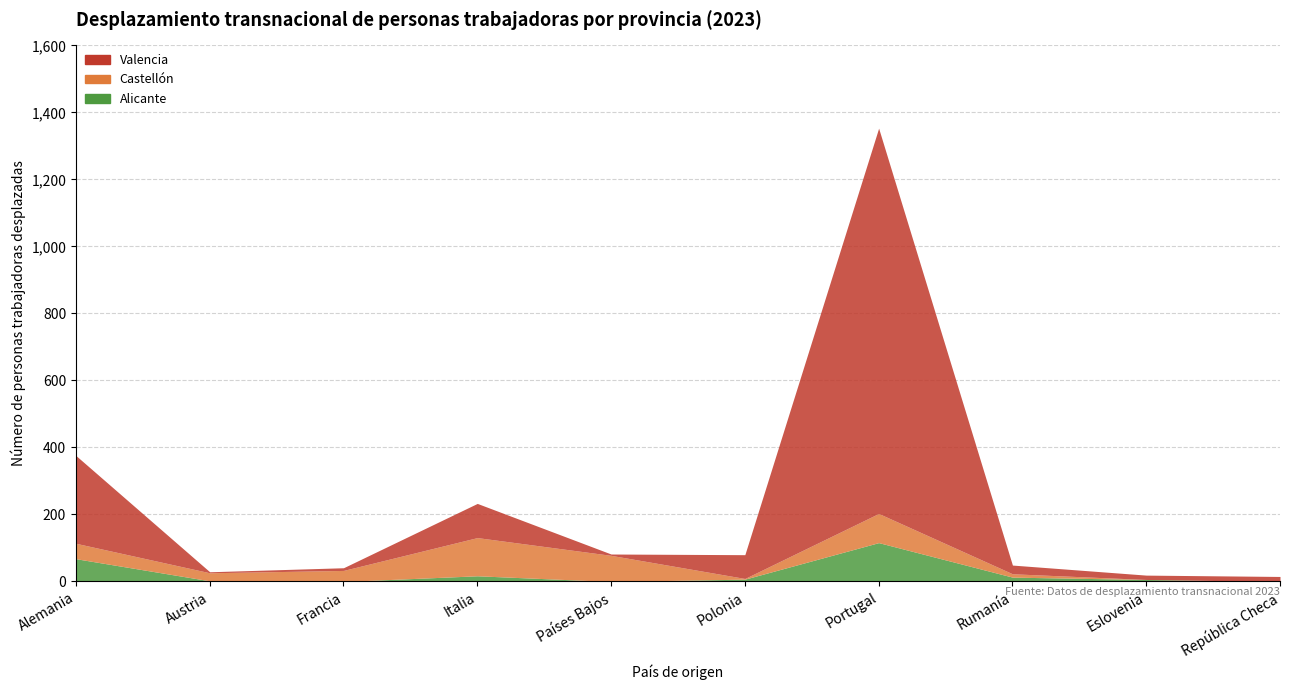

Where is the first local maximum for Valencia?

Italia